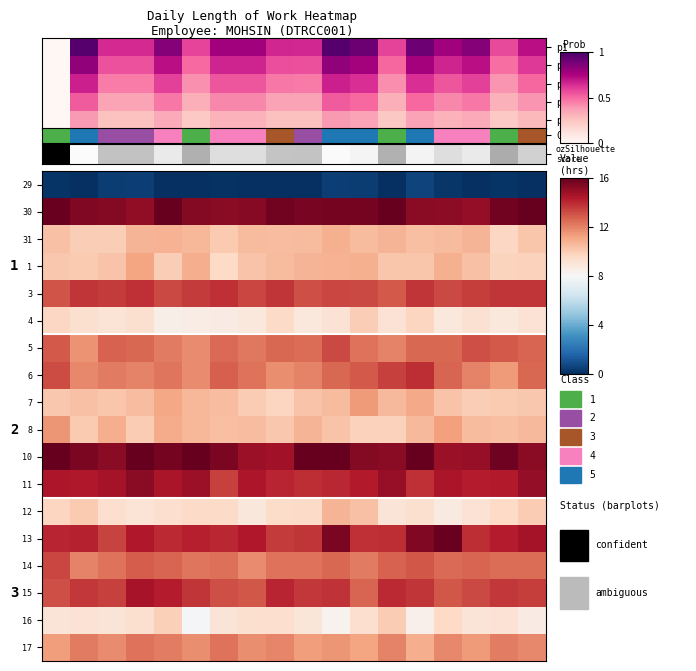

What is the total value across all series at 15?

203.0